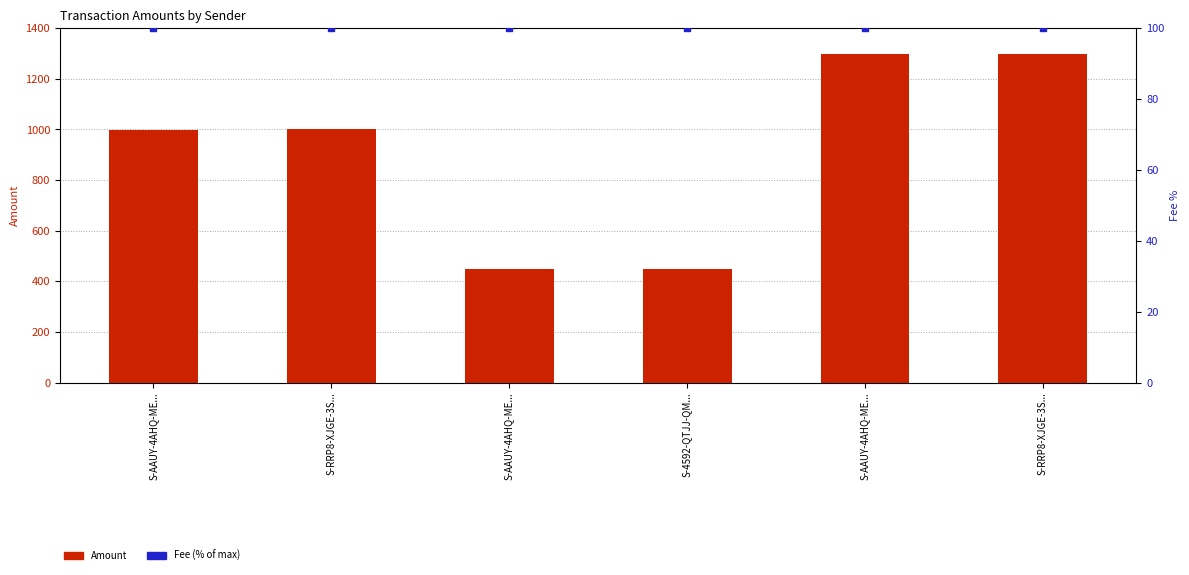

At which category is the sum across all series the highest?

S-RRP8-XJGE-3S...